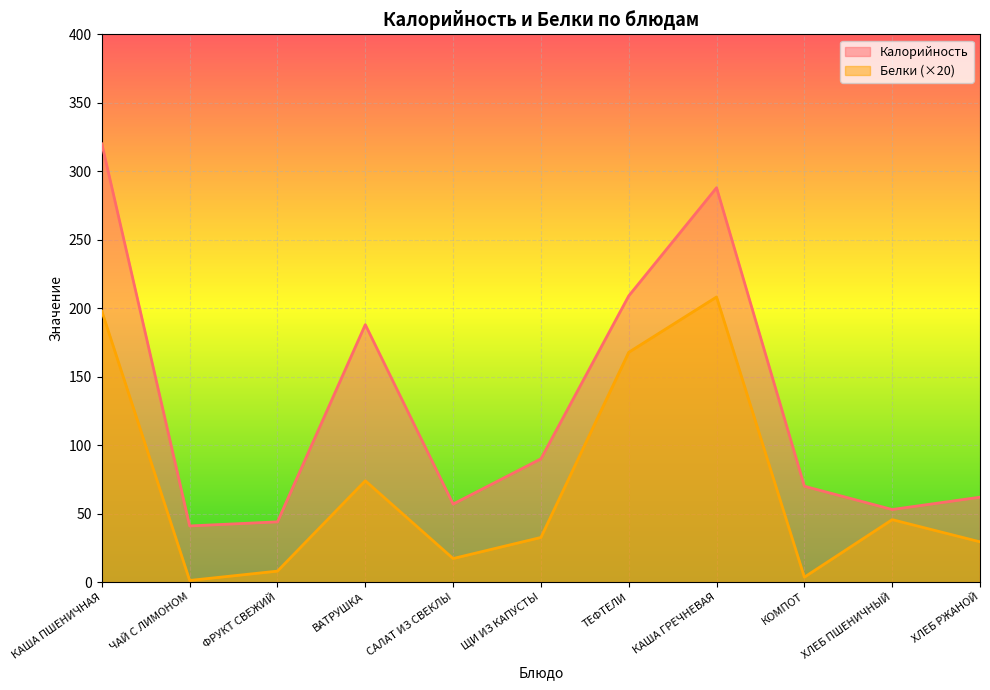

True or false: Белки has a value of 15.0 at ХЛЕБ ПШЕНИЧНЫЙ.

False